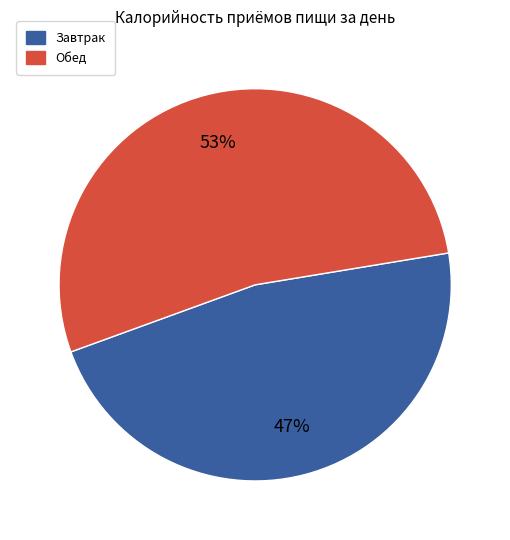

To the nearest percent, what is the difference between the largest and smallest slice percentages?

6%